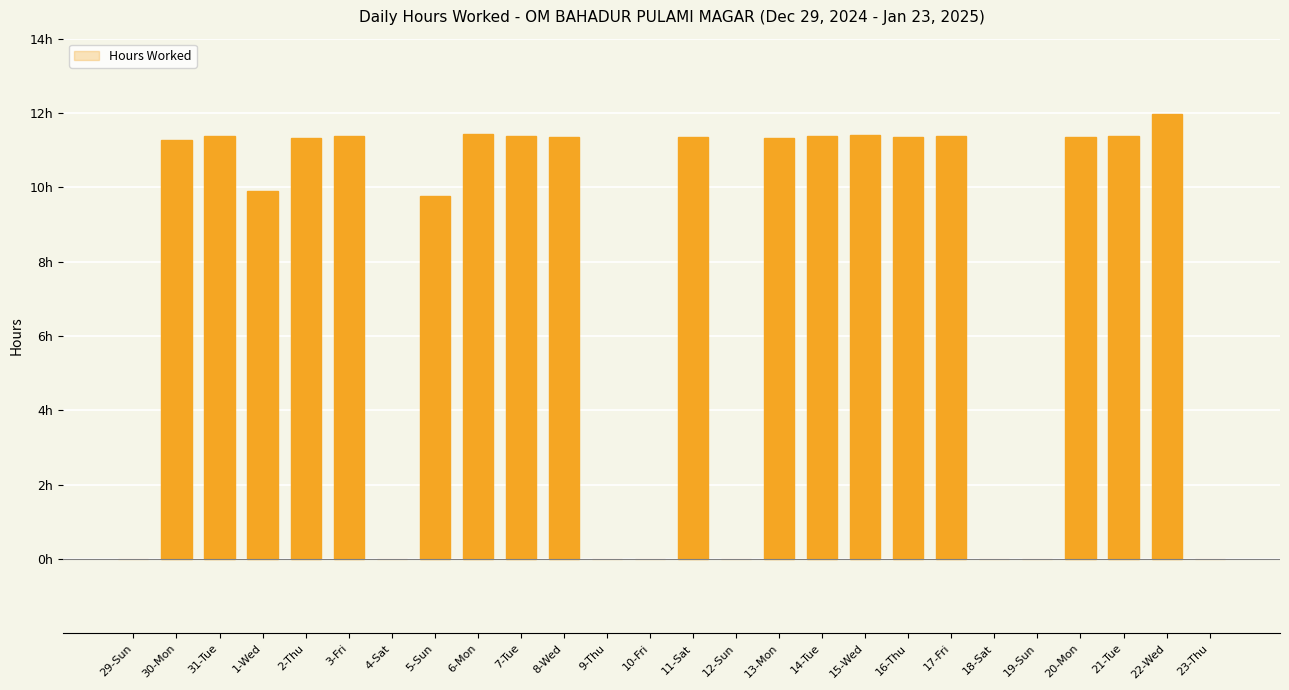

Rank the categories by value from lowest to highest.

29-Sun, 4-Sat, 9-Thu, 10-Fri, 12-Sun, 18-Sat, 19-Sun, 23-Thu, 5-Sun, 1-Wed, 30-Mon, 2-Thu, 13-Mon, 8-Wed, 11-Sat, 16-Thu, 20-Mon, 21-Tue, 3-Fri, 17-Fri, 31-Tue, 7-Tue, 14-Tue, 15-Wed, 6-Mon, 22-Wed